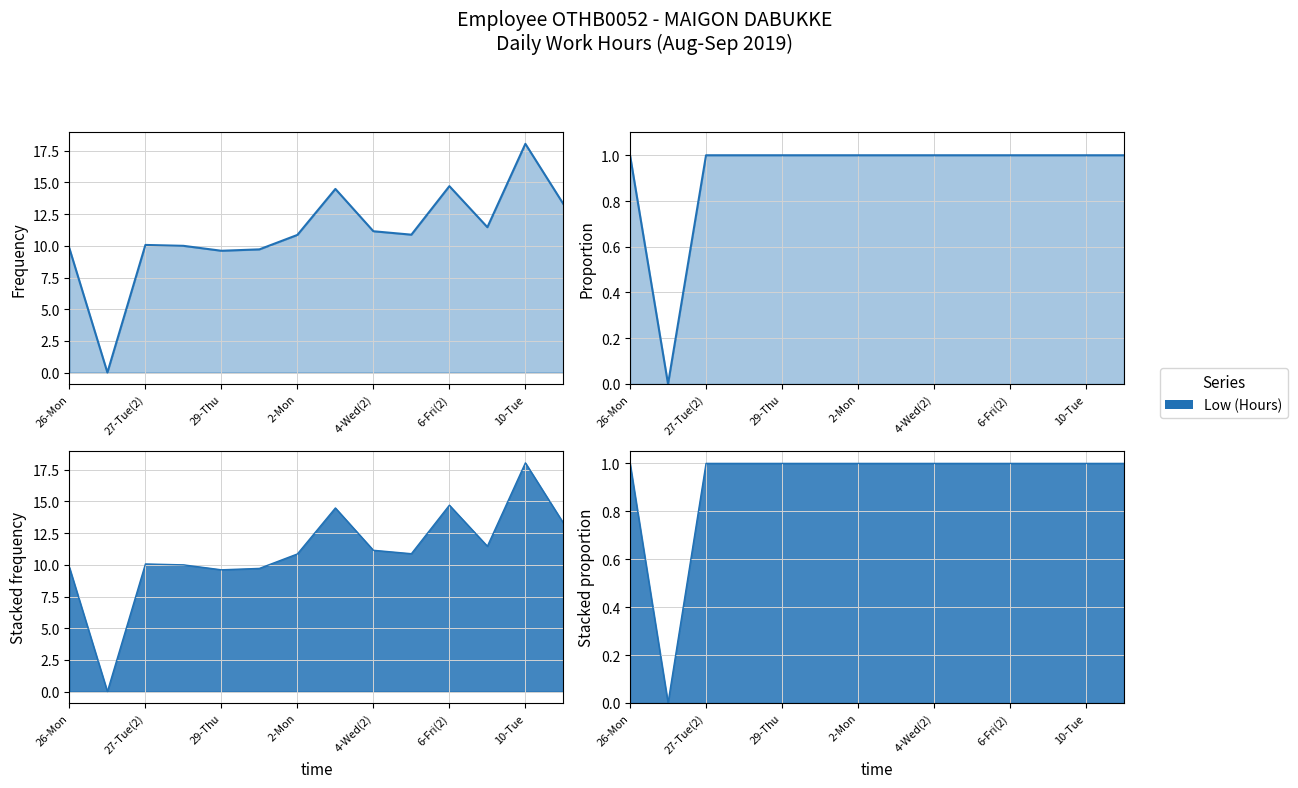

Reading right to left, what are all the values shown in this chart?

1	1	1	1	1	1	1	1	1	1	1	1	0	1